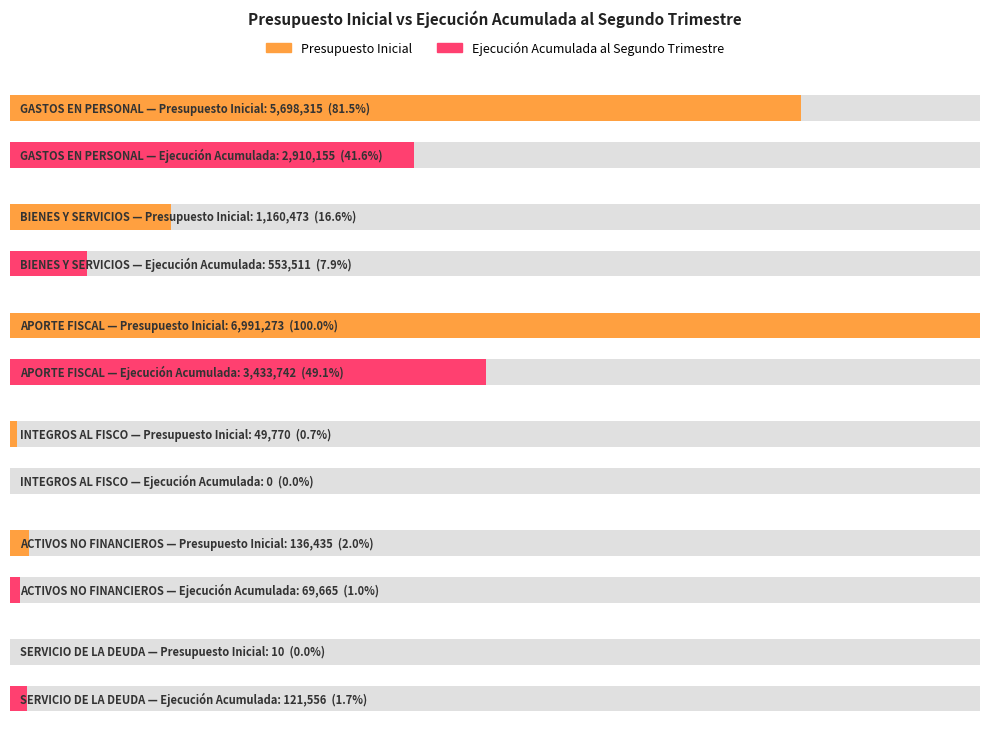

Rank the series by their average value, from lowest to highest.

Ejecucion Acumulada al Segundo Trimestre, Presupuesto Inicial